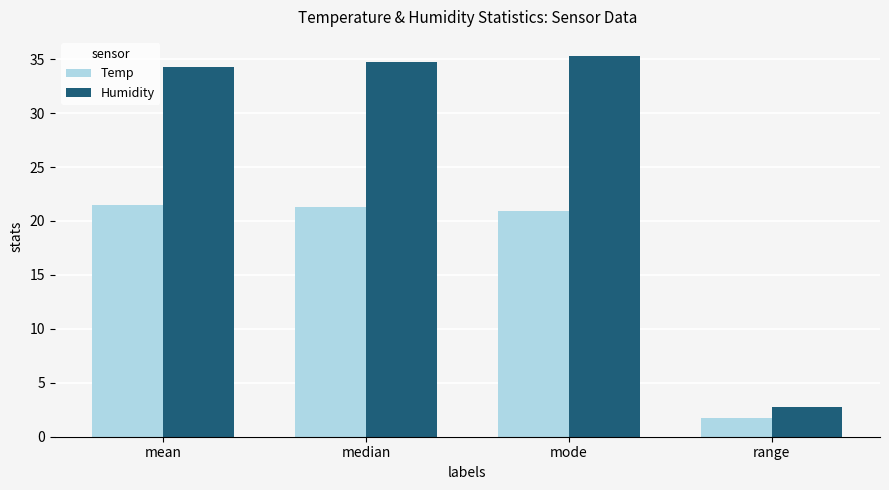

Does the chart contain any negative values?

No